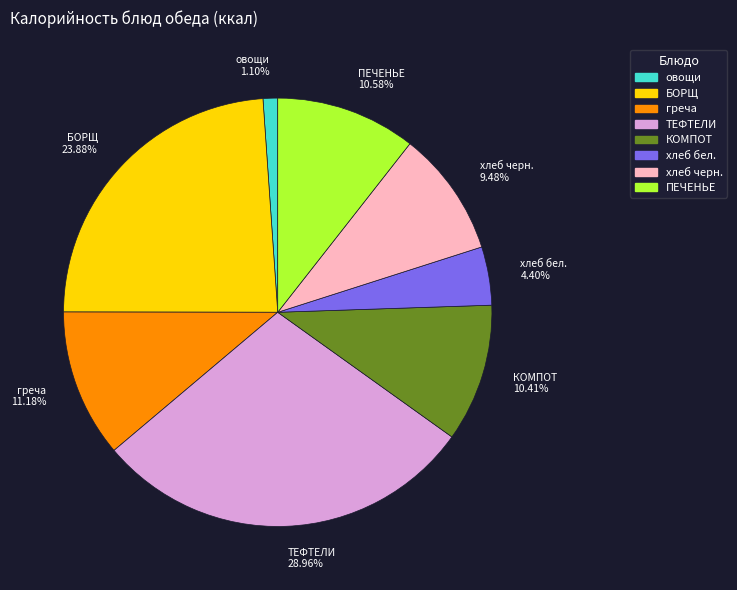

Is it true that хлеб бел. is 4% of the pie?

True